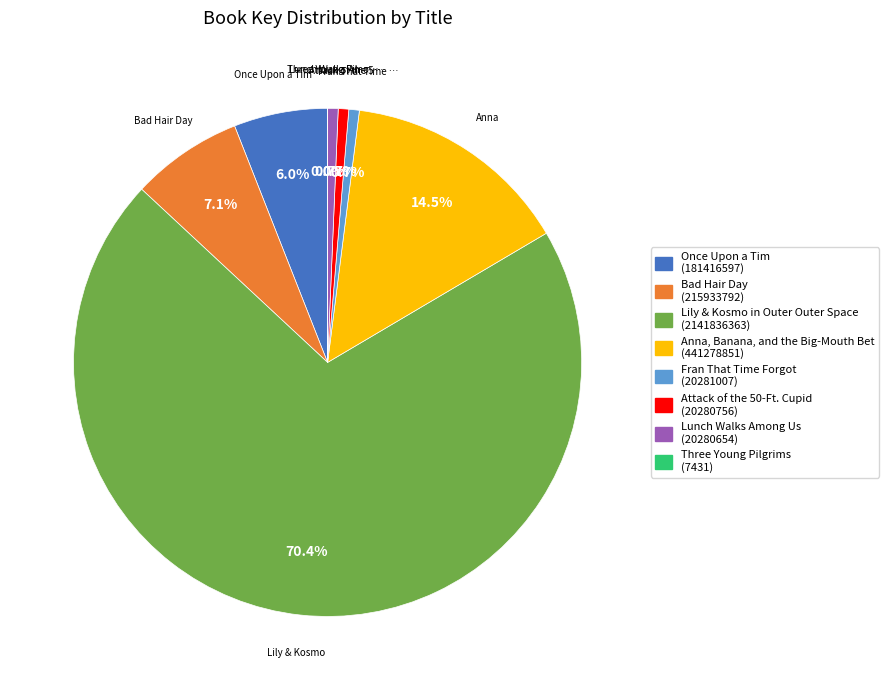

What percentage is the Once Upon a Tim slice, to the nearest percent?

6%